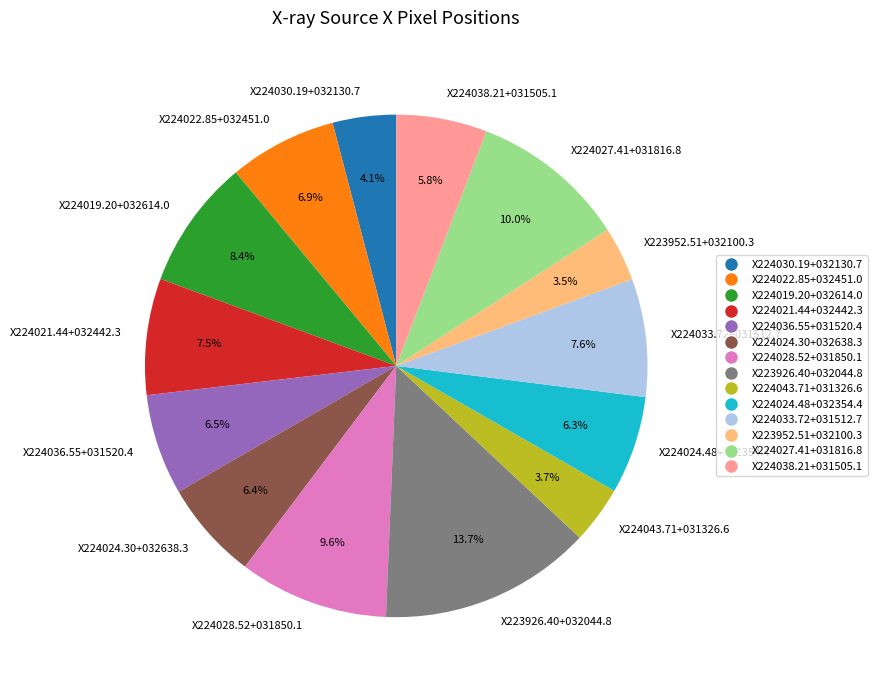

True or false: X224019.20+032614.0 accounts for 18% of the total.

False